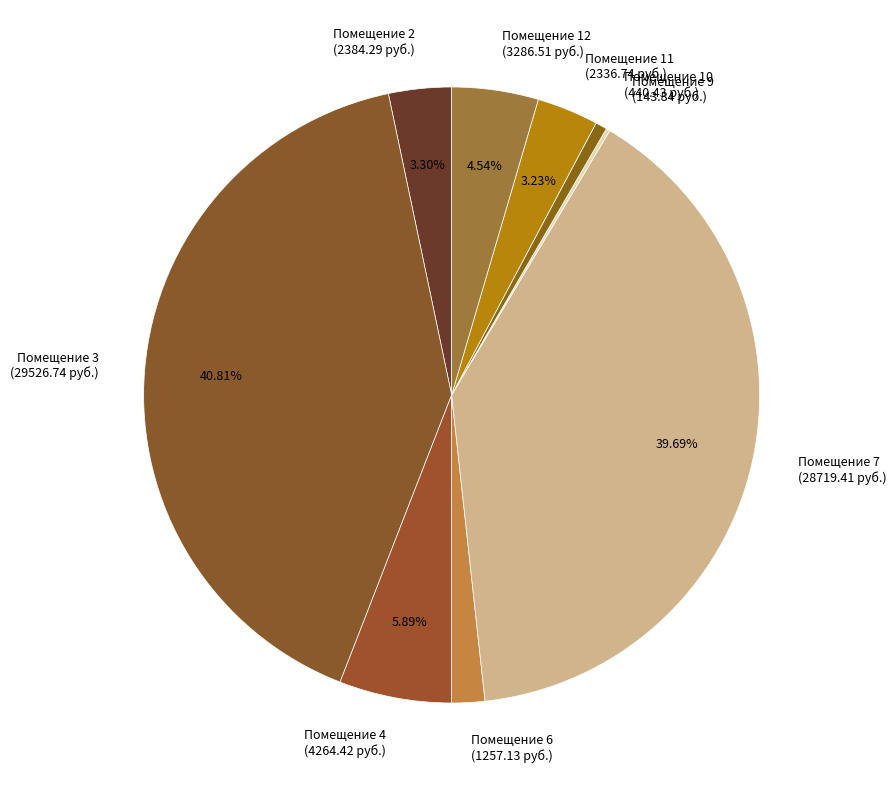

What is the ratio of the value at Помещение 3 (29526.74 руб.) to the value at Помещение 10 (440.43 руб.)?

67.0